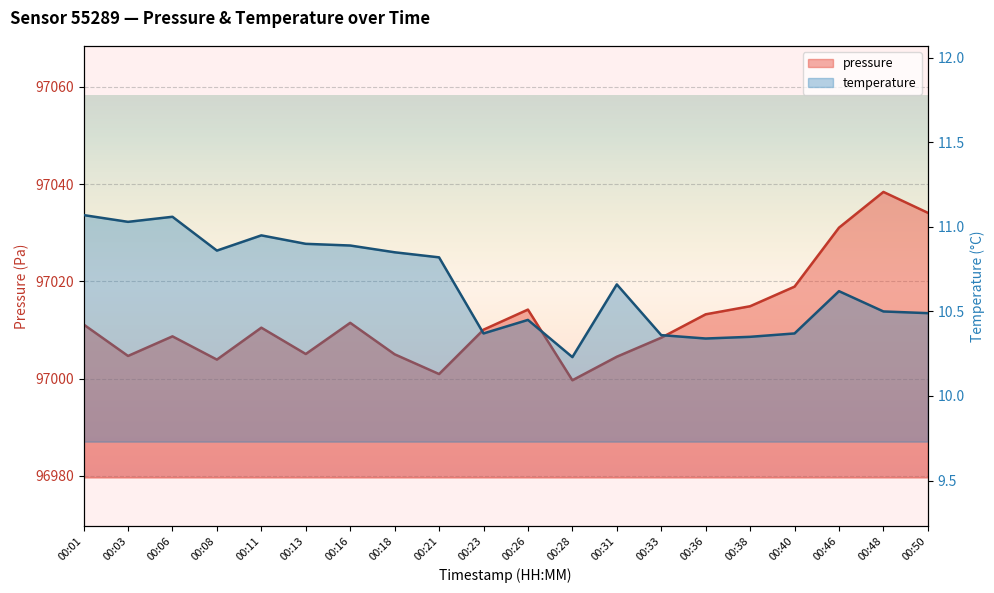

True or false: temperature and pressure cross at least once.

False